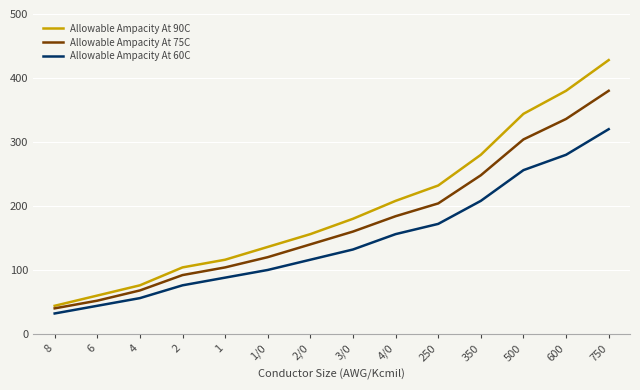

What is the difference between the highest and lowest values at 4?

20